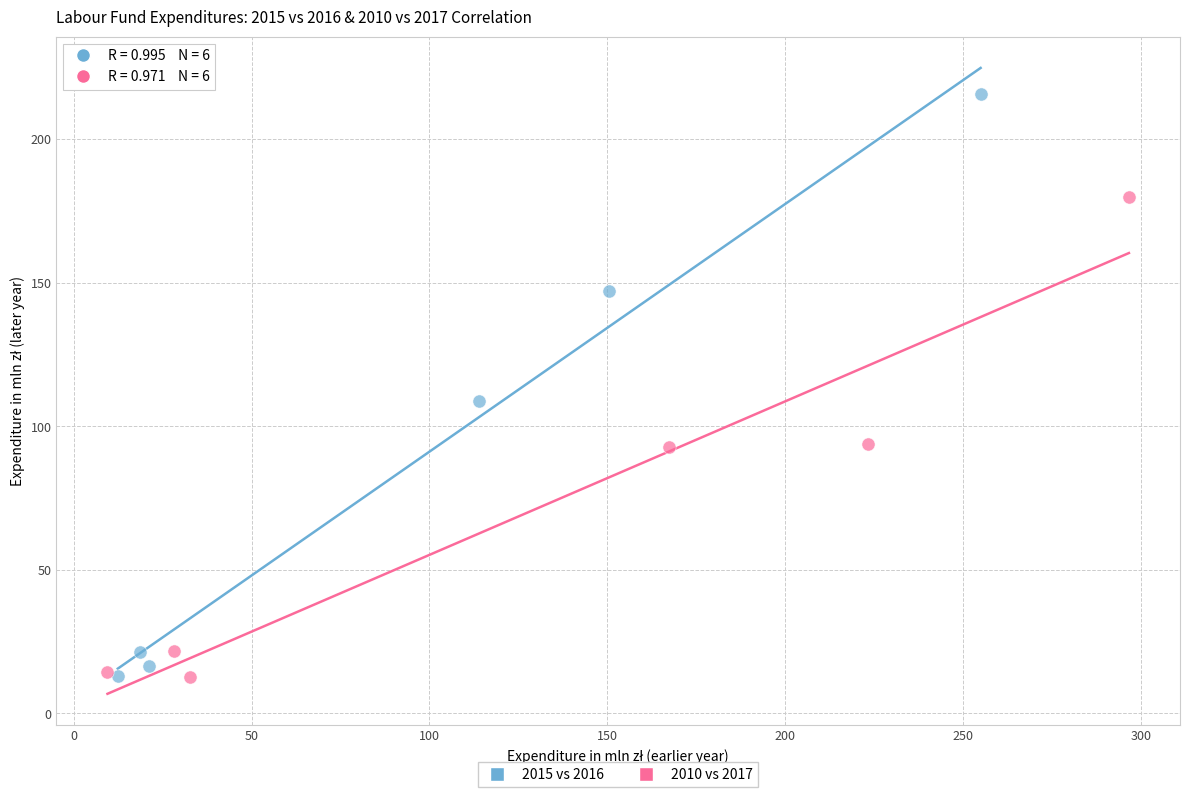

What are all the series names shown in the legend?

2015 vs 2016, 2010 vs 2017